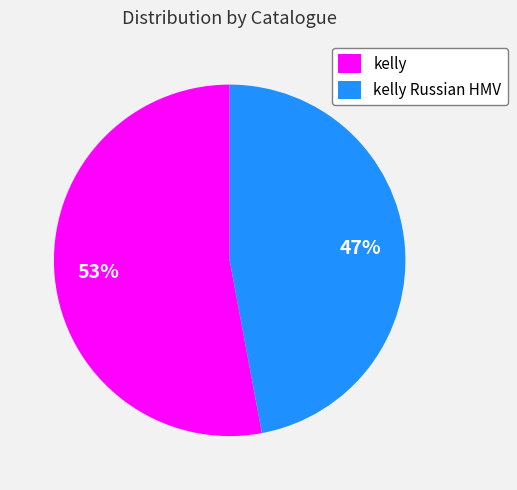

How many slices are in this pie chart?

2